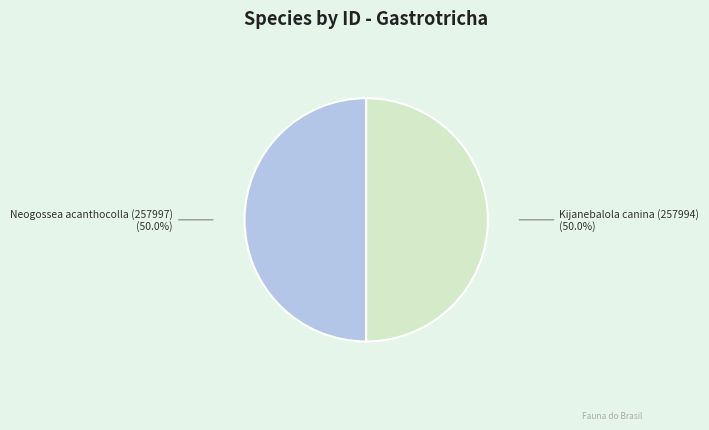

The Neogossea acanthocolla (257997) slice represents 50% of the pie. True or false?

True